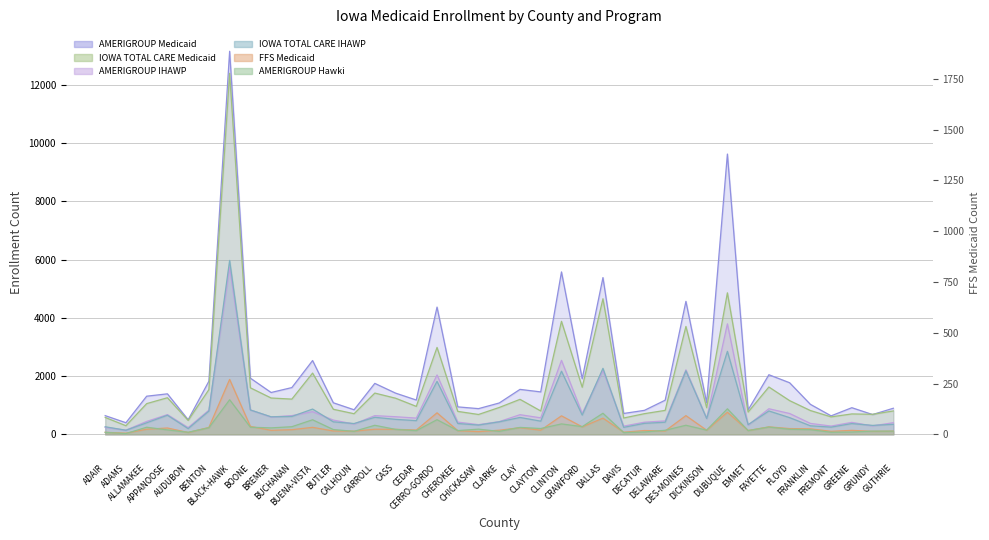

At which category is the sum across all series the highest?

BLACK-HAWK